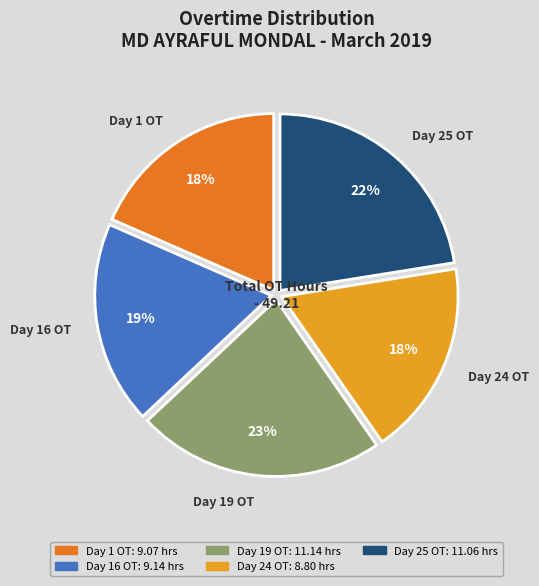

Does Day 1 OT represent more than half of the total?

No